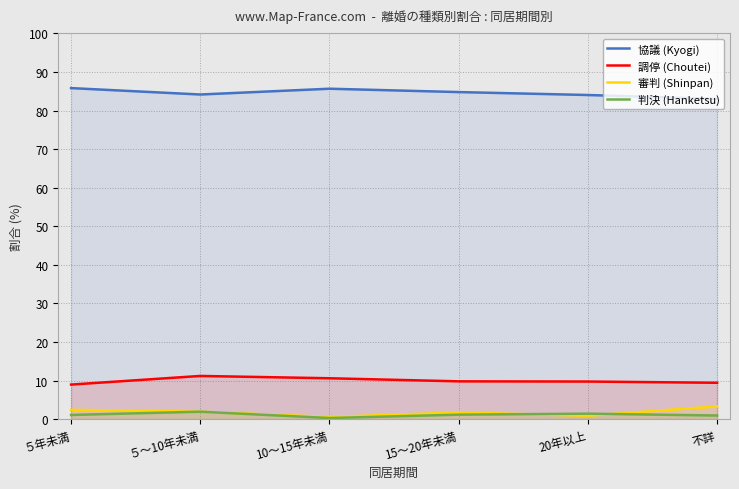

At which label is 協議 (Kyogi) closest to 84?

20年以上